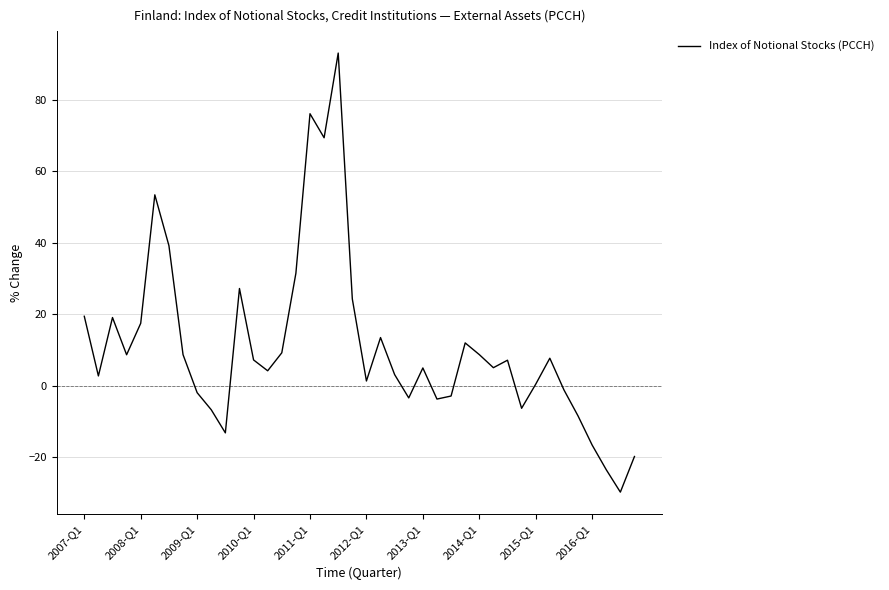

What is the smallest value displayed?

-29.7